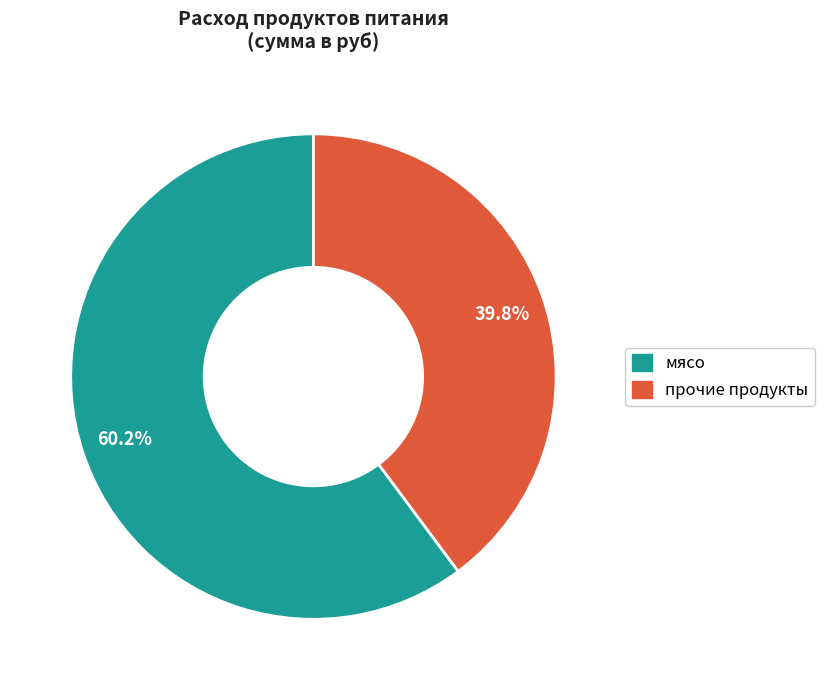

Does any single category account for the majority?

Yes